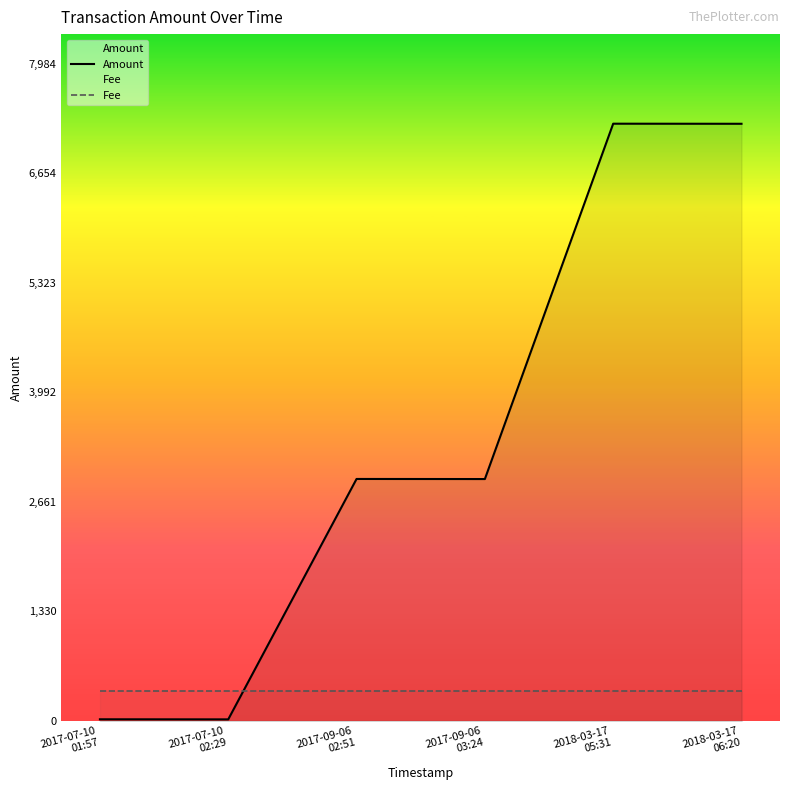

At how many categories does at least one series exceed 5444?

2